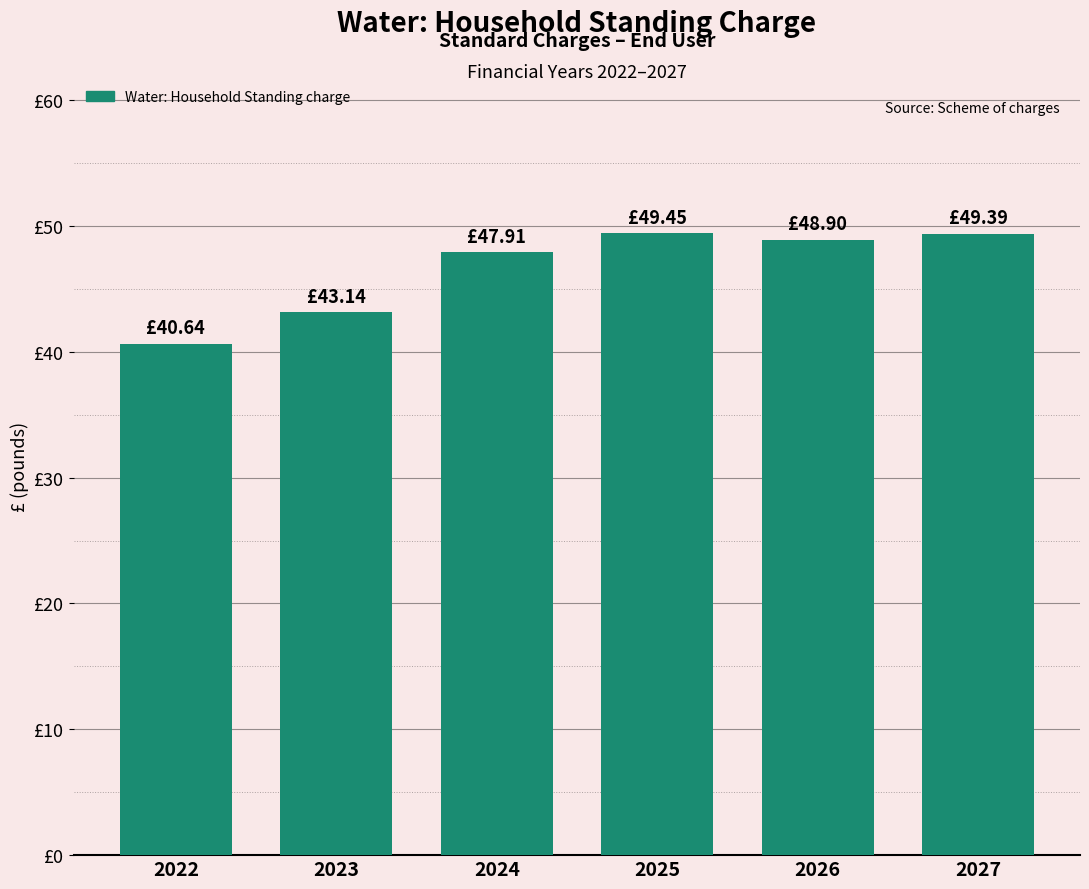

What is the average value?

46.6